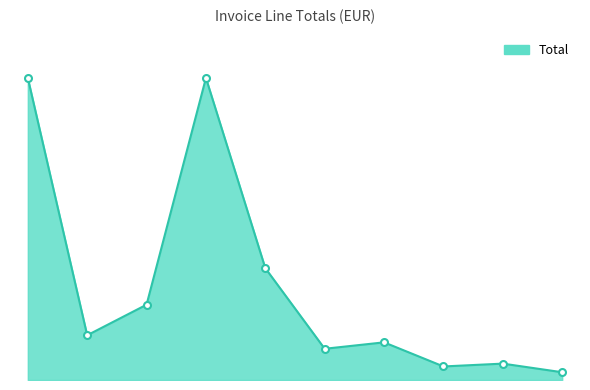

At which category does the chart reach its minimum across all series?

NR NNA Y20 EDP TSTR 90ML